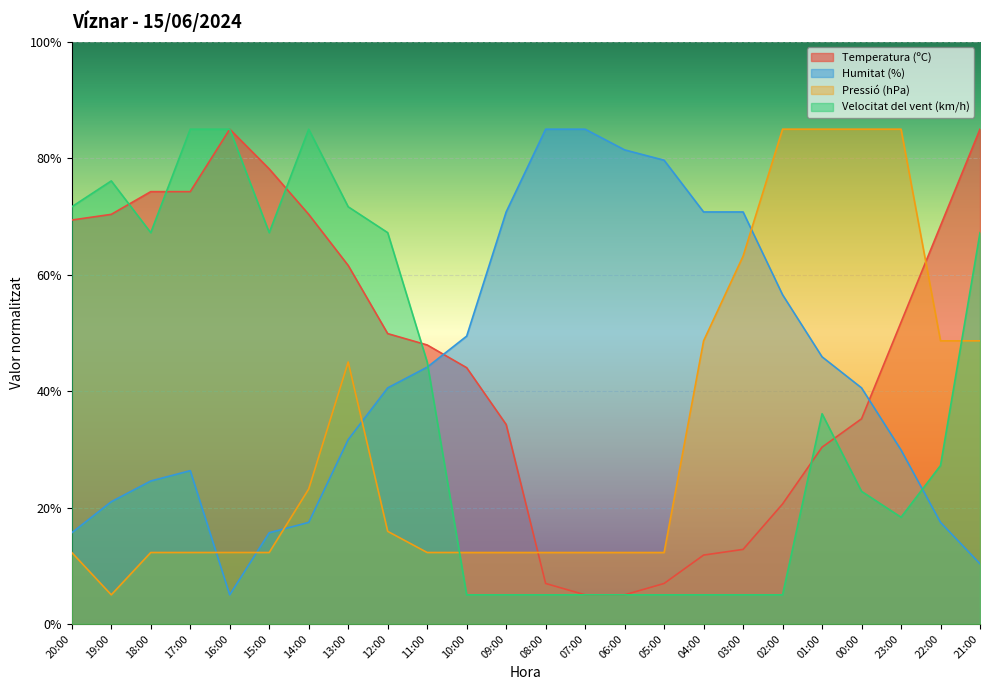

How many times do Pressió (hPa) and Humitat (%) cross each other?

5